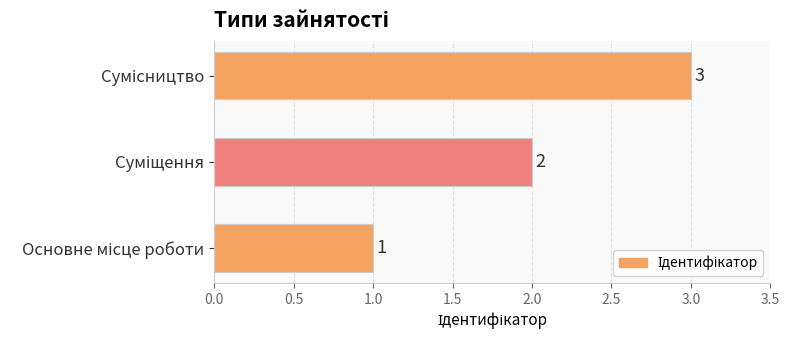

What is the maximum value shown in the chart?

3